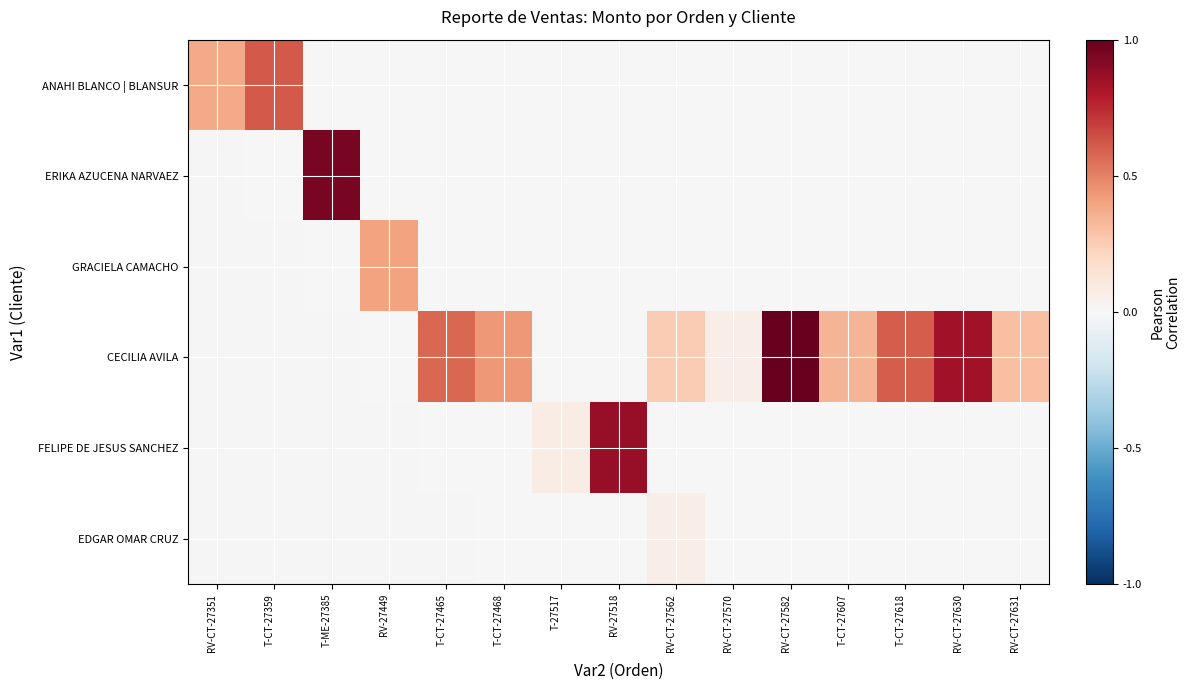

Count the number of data series in this chart.

6